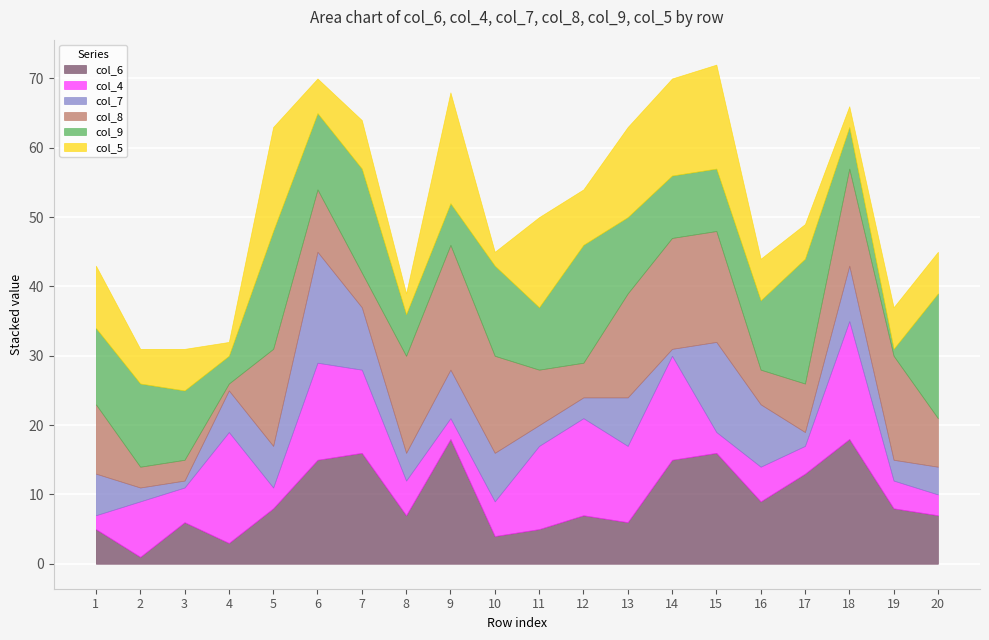

Is it true that col_6 equals 12 at 20?

False